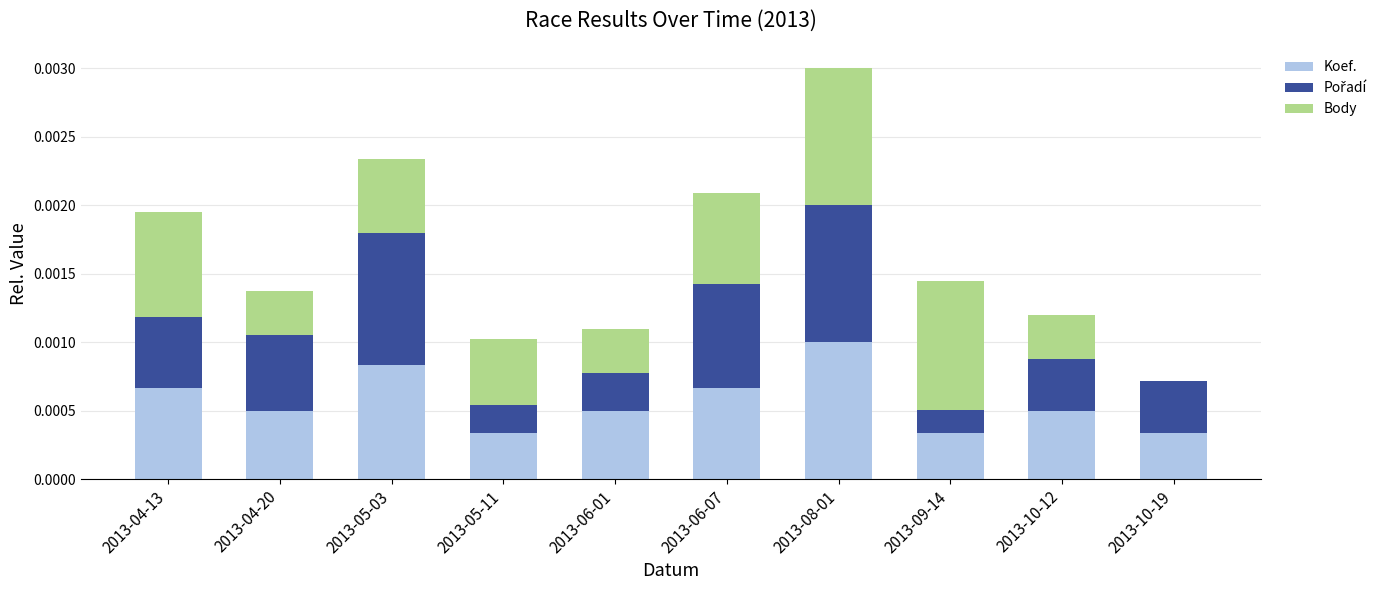

Is it true that Koef. equals 0.0 at 2013-06-07?

True